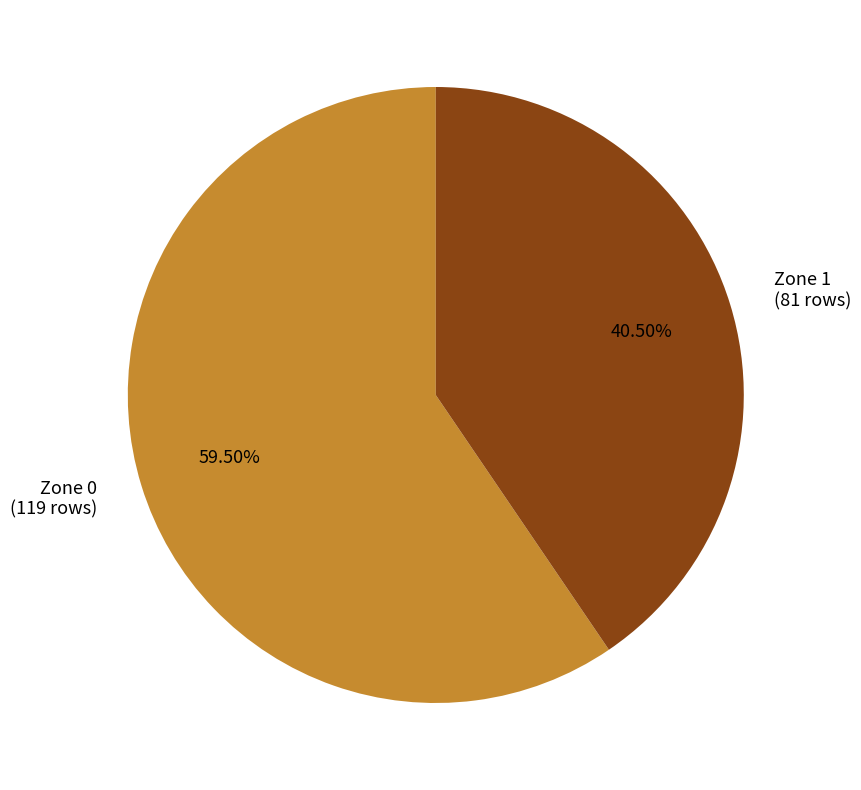

What is the ratio of the value at Zone 1 (81 rows) to the value at Zone 0 (119 rows)?

0.7